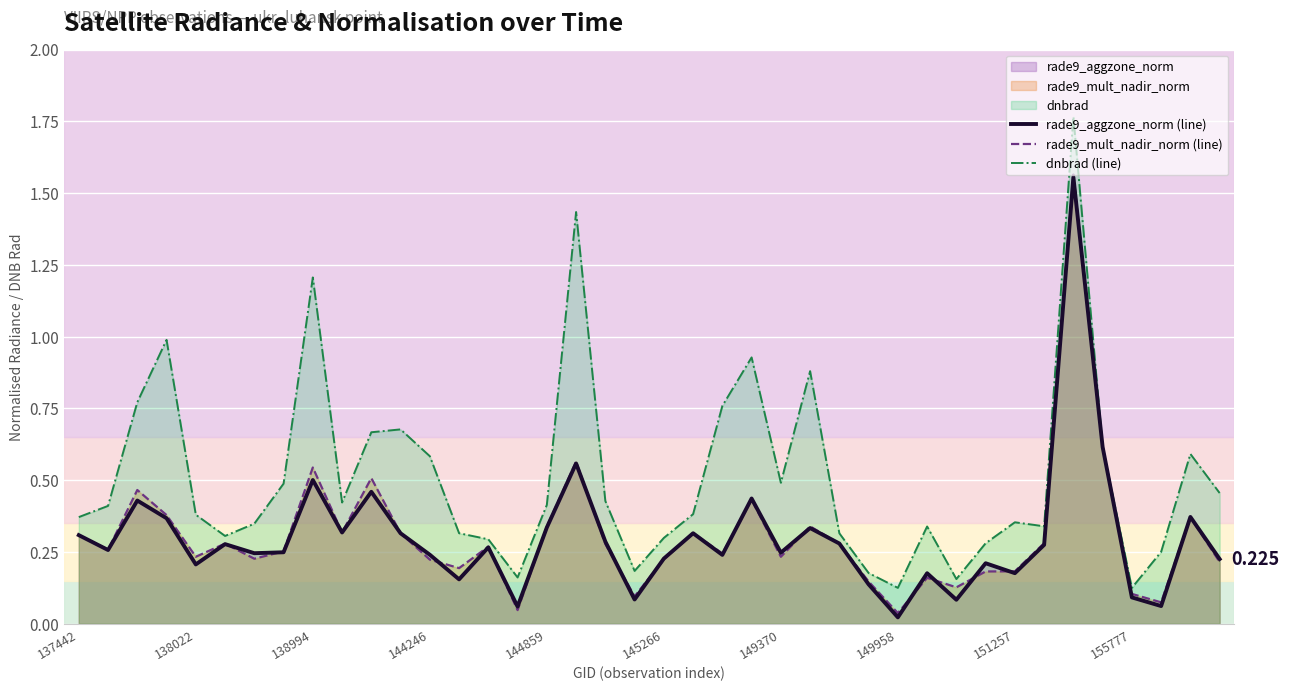

Which series has the widest spread of values?

dnbrad (line)